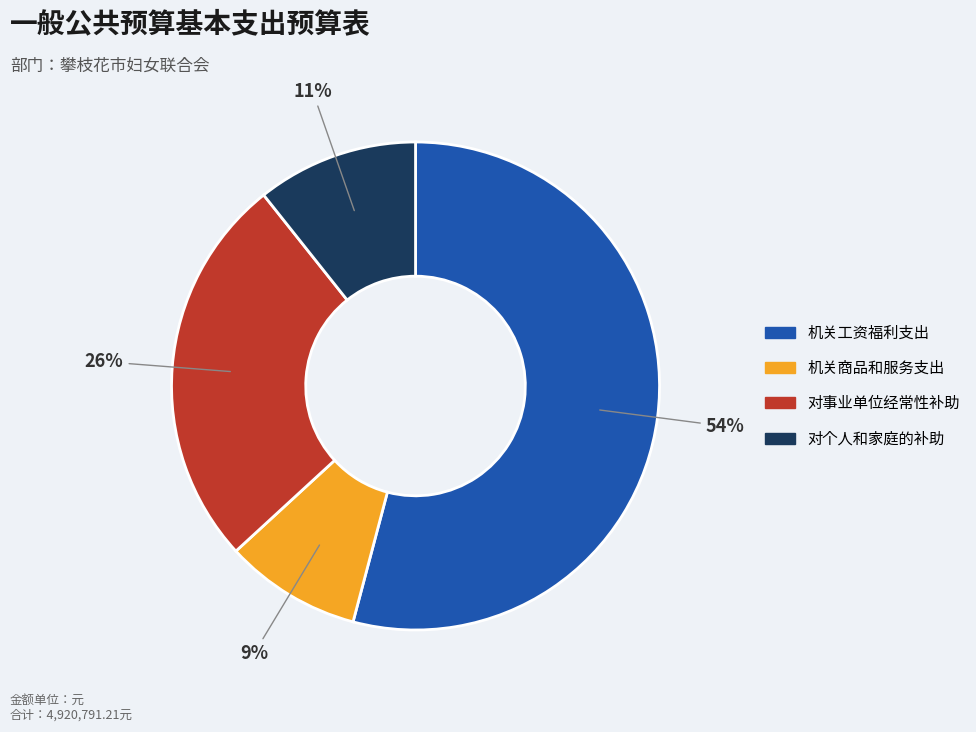

Do 对个人和家庭的补助 and 机关商品和服务支出 together represent more than half of the pie?

No